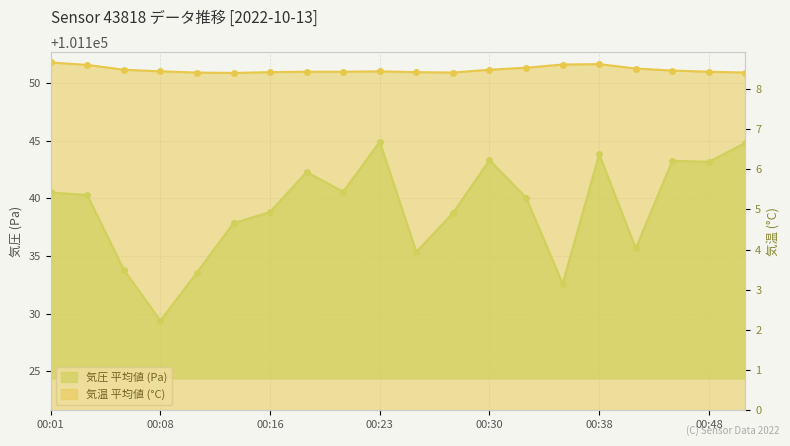

List the series in order of their overall mean, highest first.

pressure, temperature